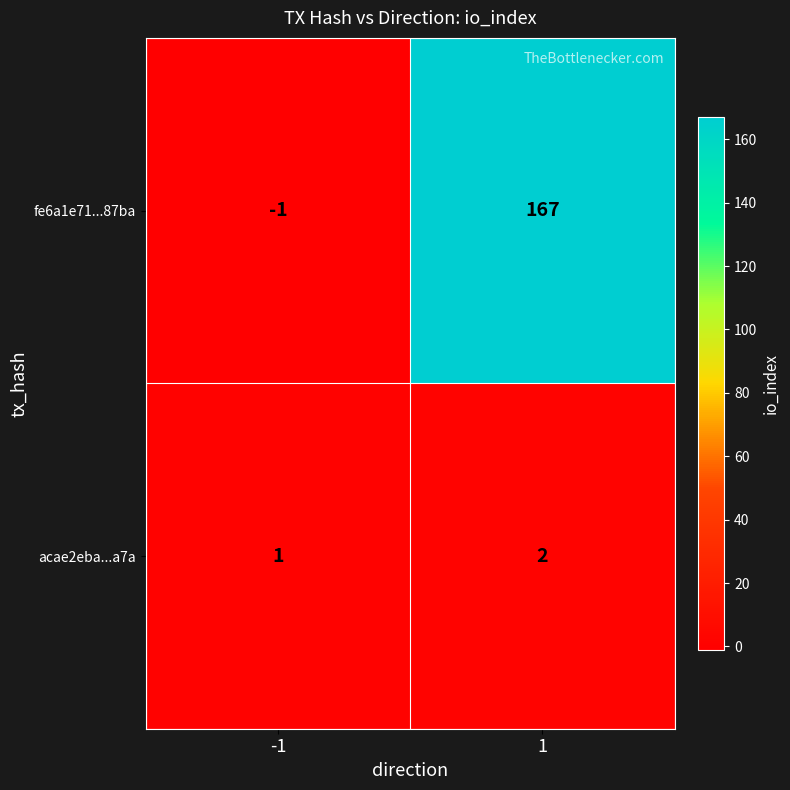

Reading left to right, extract all data points from this chart.

fe6a1e71...87ba: -1	167
acae2eba...a7a: 1	2